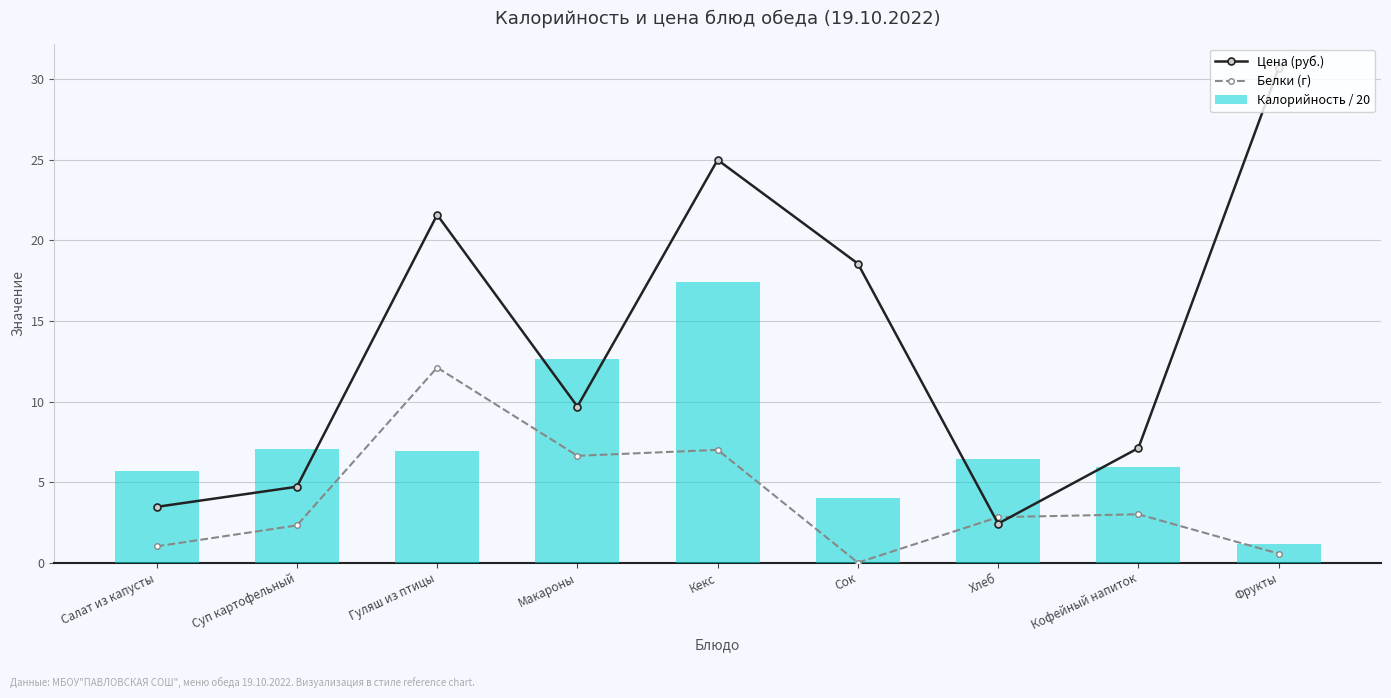

What is the label of the 3rd bar from the right?

Хлеб